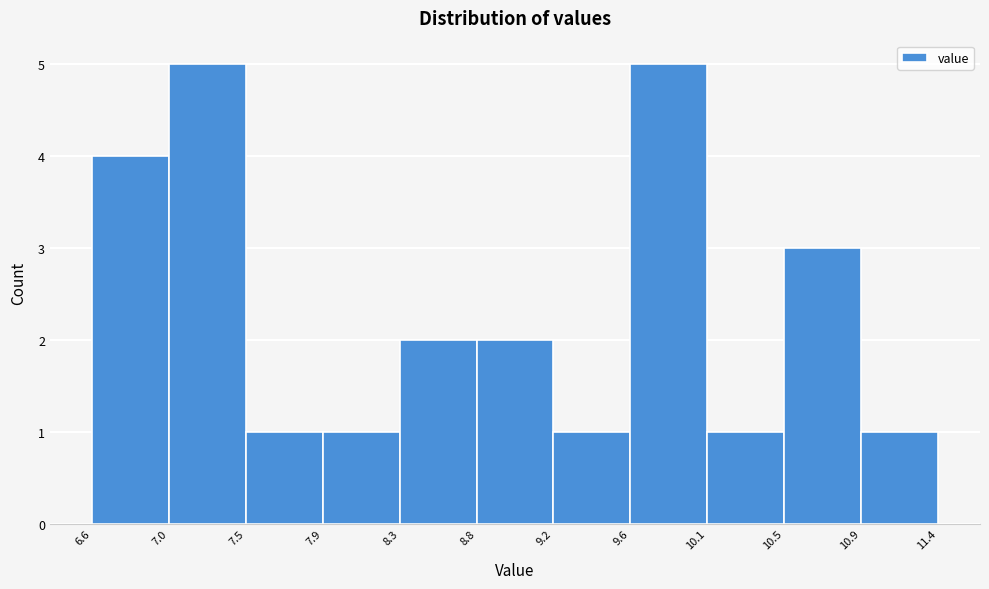

Reading left to right, transcribe this chart: for each bar, give the range it covers on the x-axis and its height. The values are not printed on the chart, so give them approximately, as read against the axis.

6.6 to 7.0: 4
7.0 to 7.5: 5
7.5 to 7.9: 1
7.9 to 8.3: 1
8.3 to 8.8: 2
8.8 to 9.2: 2
9.2 to 9.6: 1
9.6 to 10.1: 5
10.1 to 10.5: 1
10.5 to 10.9: 3
10.9 to 11.4: 1